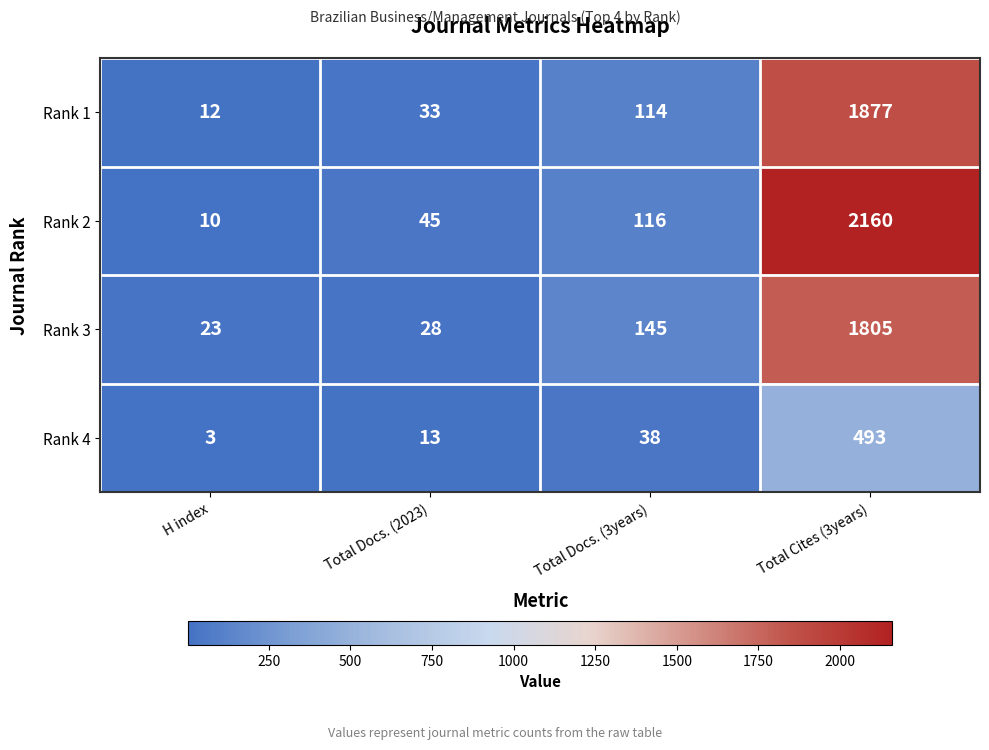

List the labels in order of Rank 3 value, smallest first.

H index, Total Docs. (2023), Total Docs. (3years), Total Cites (3years)